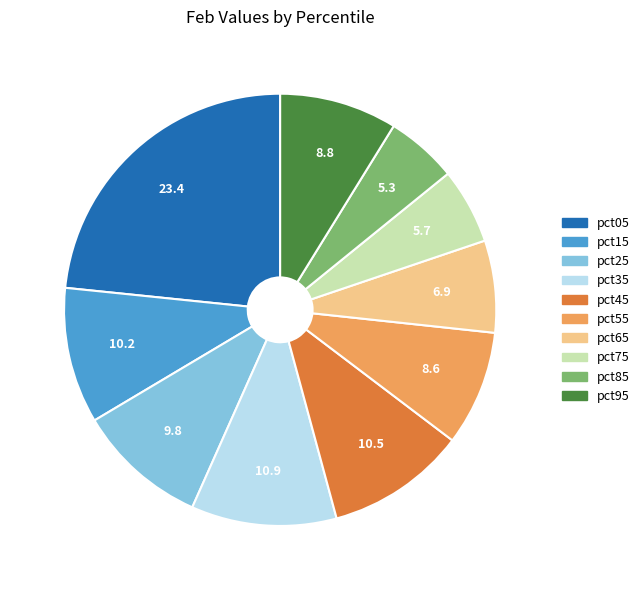

Is the sum of pct85 and pct45 greater than half?

No